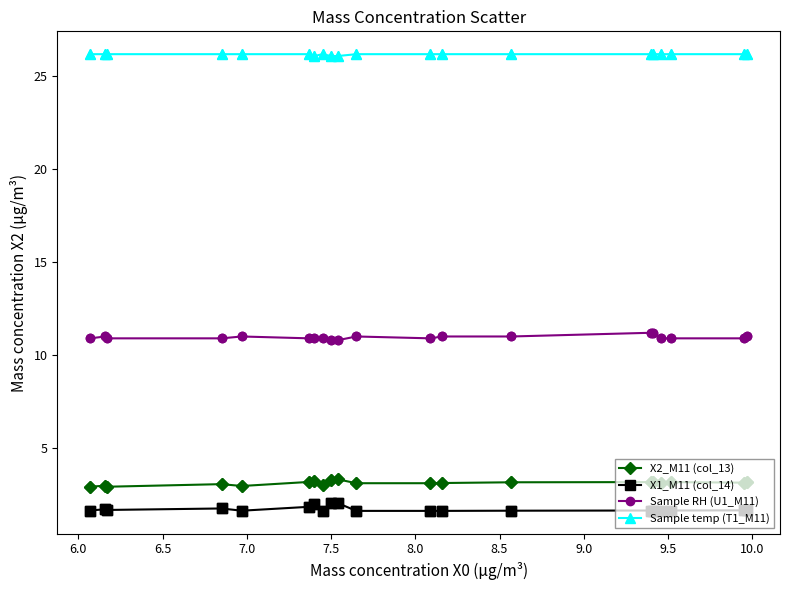

At how many categories does at least one series exceed 8?

20